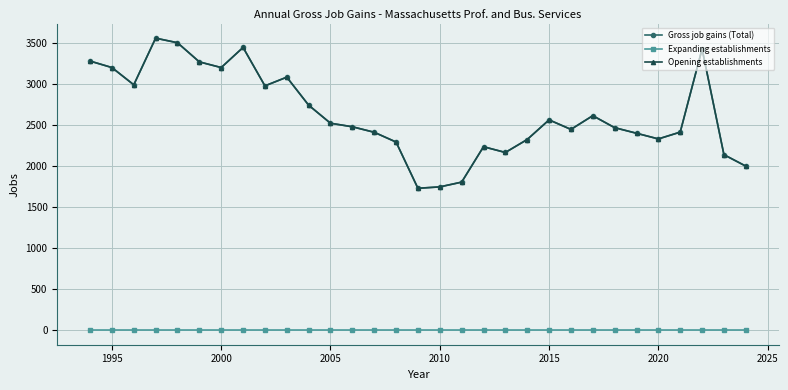

Is this an area chart (filled region under the line)?

No